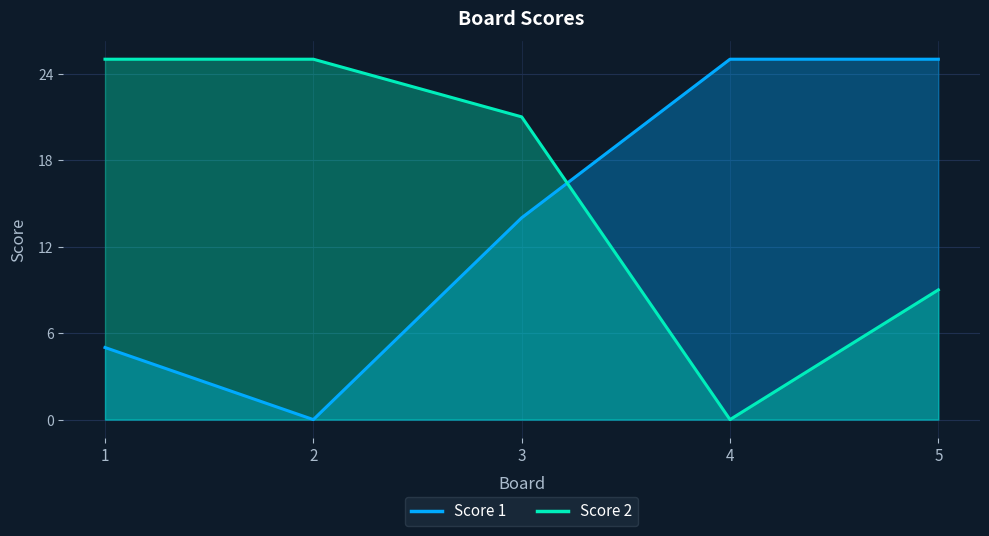

Where do Score 1 and Score 2 first cross each other?

3 and 4